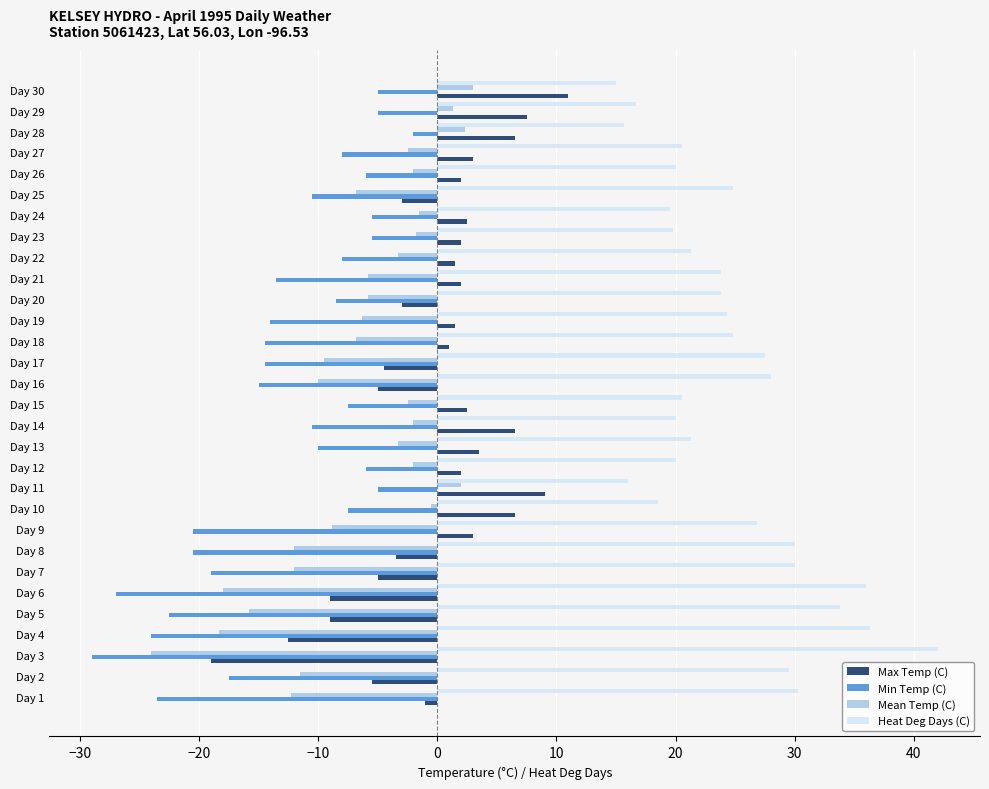

What is the spread (max minus min) of values at Day 5?

56.3